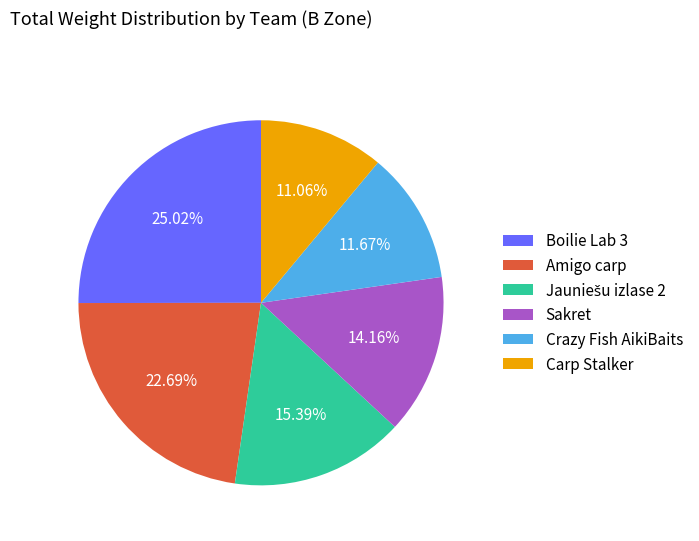

To the nearest percent, what portion does Crazy Fish AikiBaits represent?

12%